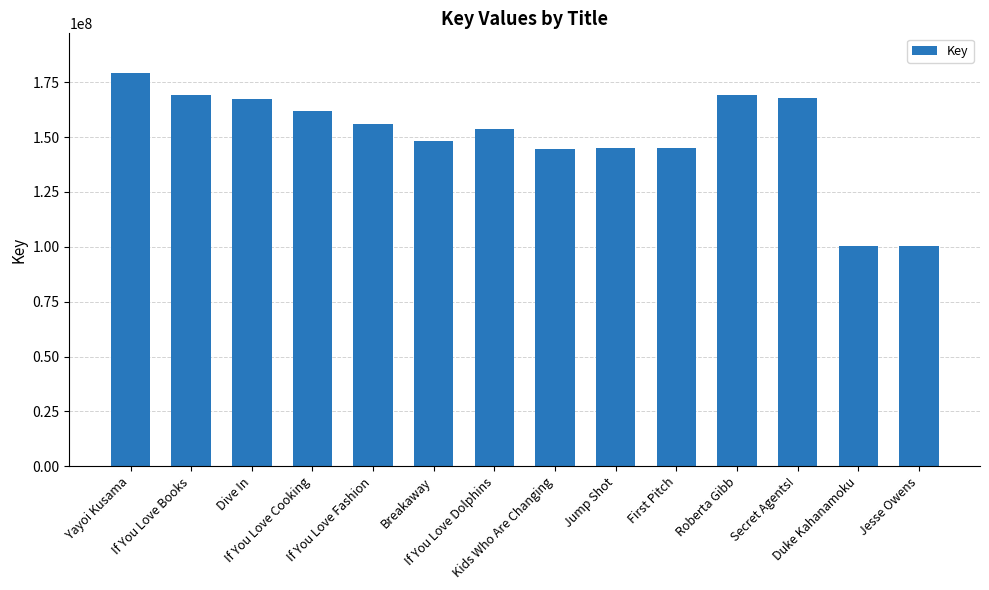

What is the difference between the maximum and second lowest values?

78886101